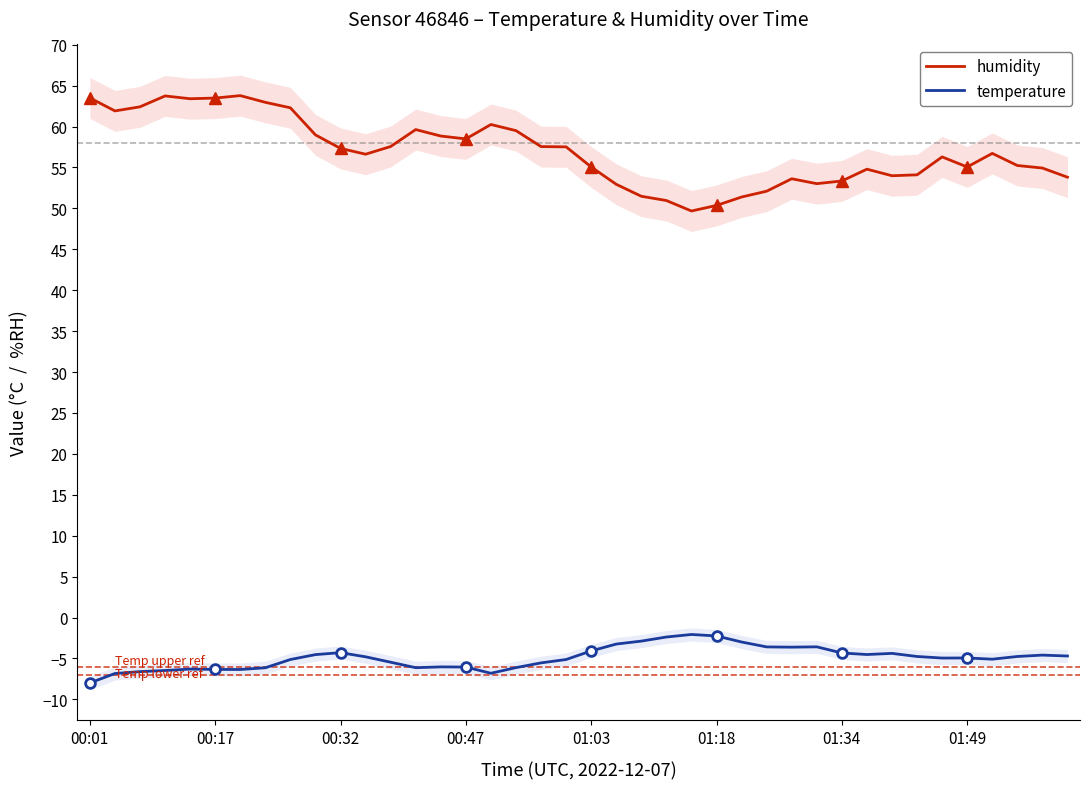

True or false: humidity has more than 2 points higher than both neighbors.

True